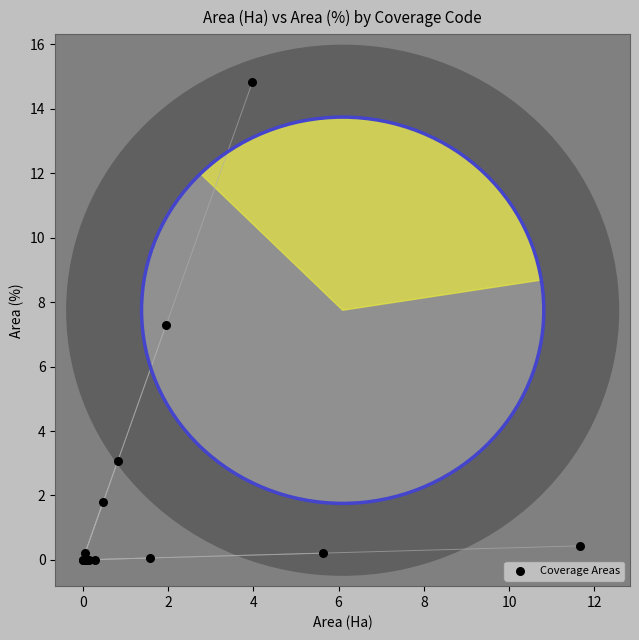

What Y value in the scatter plot is closest to 7?

7.3